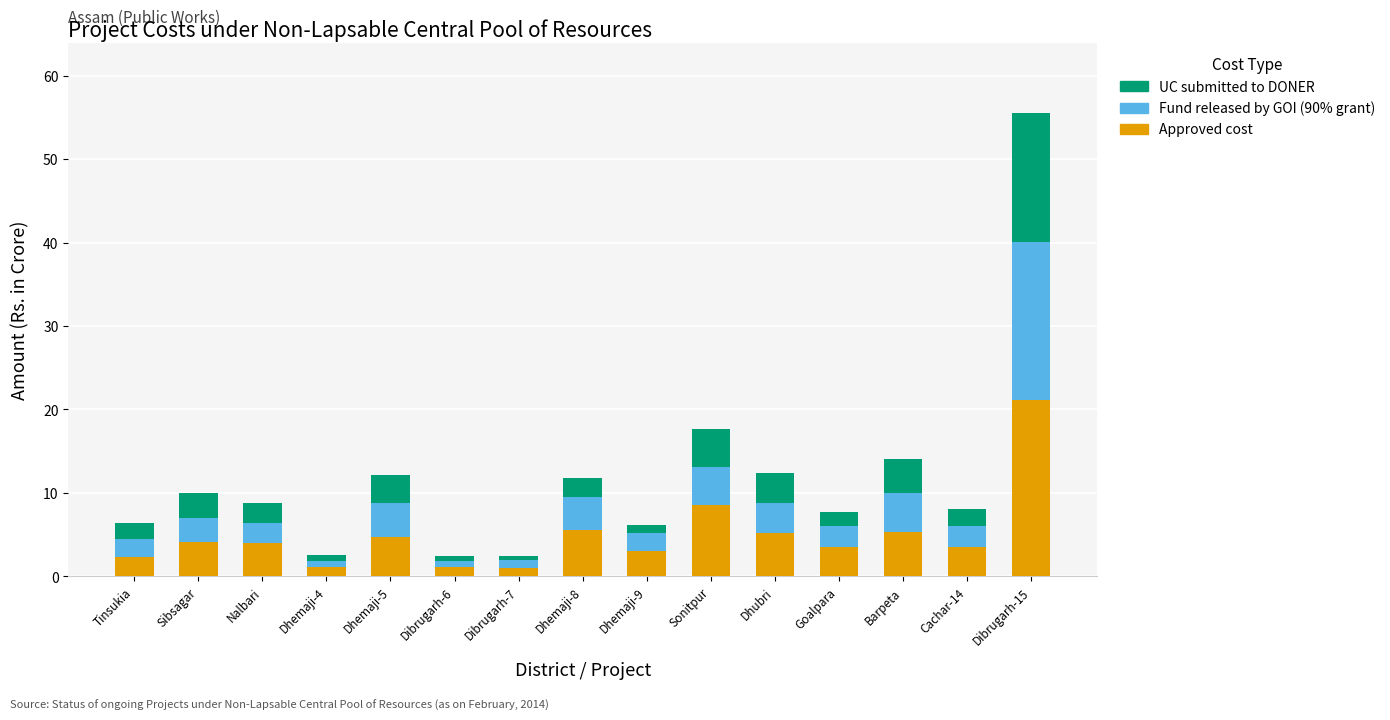

What is the highest value of the Approved cost series?

21.2